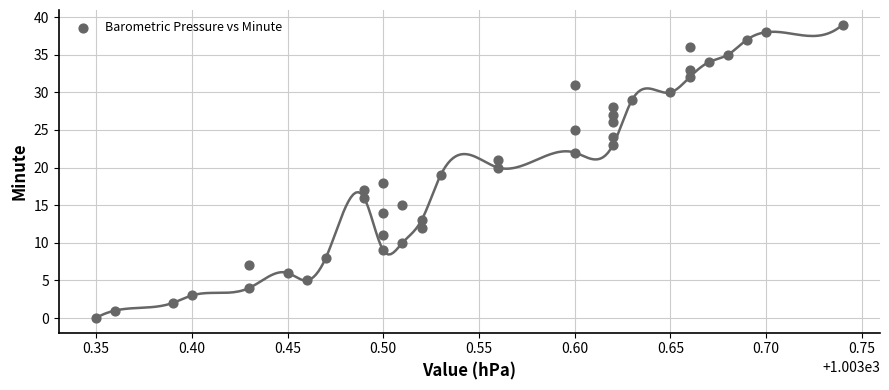

What is the range of Y values (max minus min)?

39